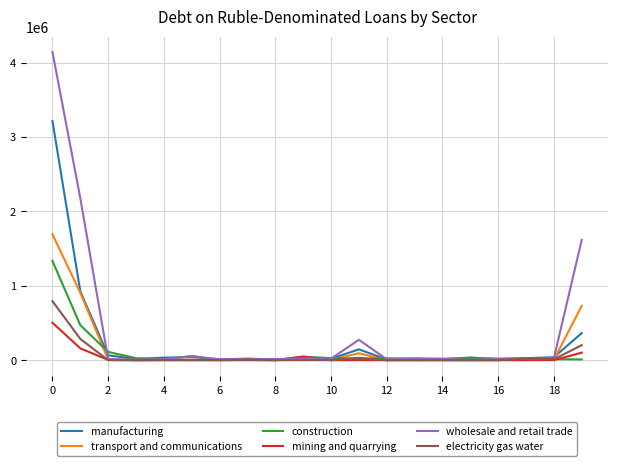

List the series in order of their peak value, highest first.

wholesale and retail trade, manufacturing, transport and communications, construction, electricity gas water, mining and quarrying